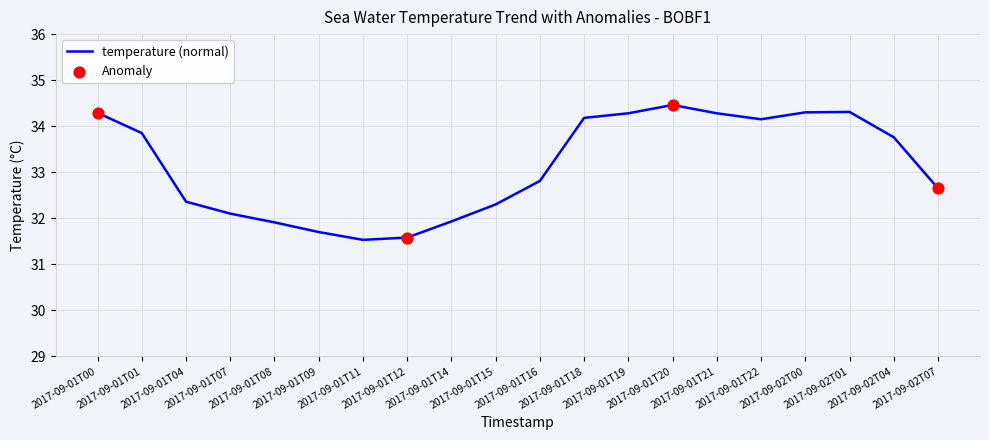

What is the change in value from 2017-09-01T22 to 2017-09-02T04?

-0.4